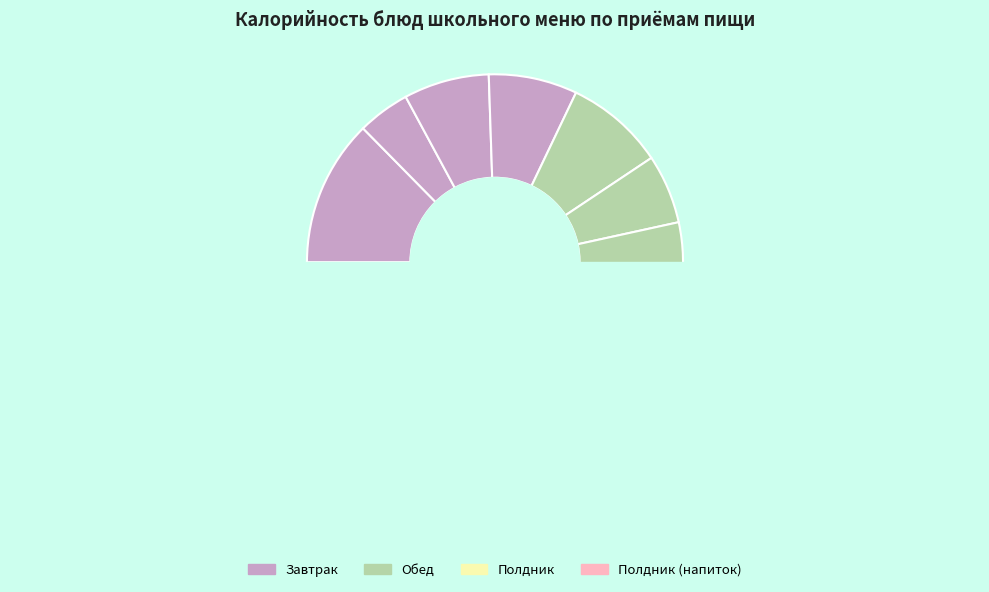

What is the ratio of the value at Каша Дружба to the value at Батон пектиновый?

1.7